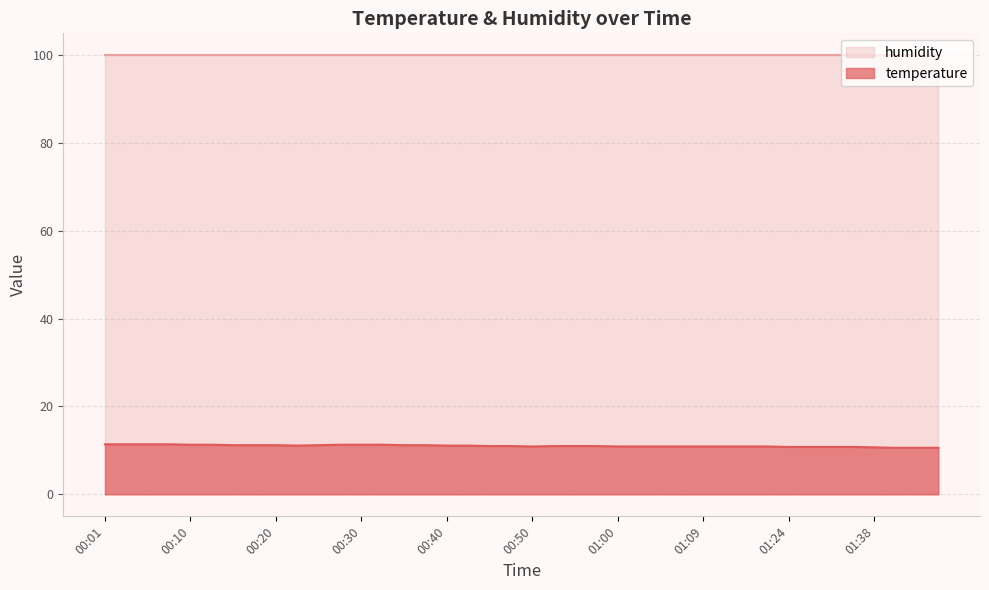

What position from the right is 01:40?

3